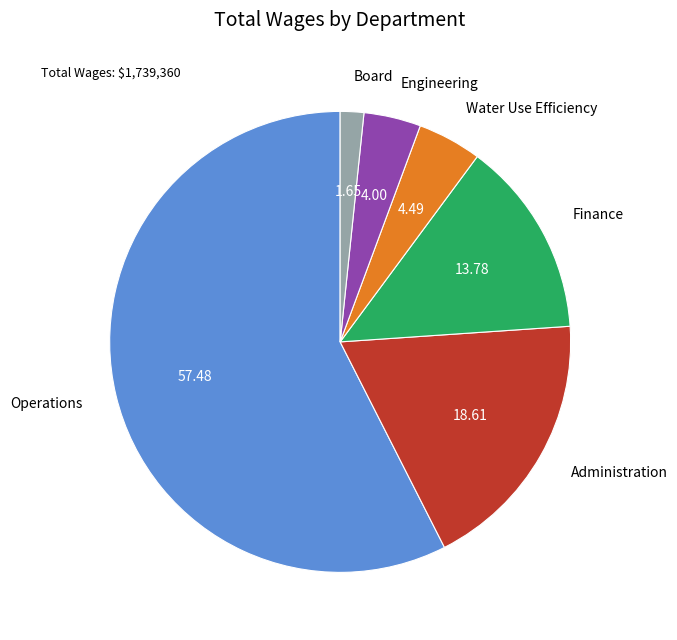

Is there a majority slice in this chart?

Yes